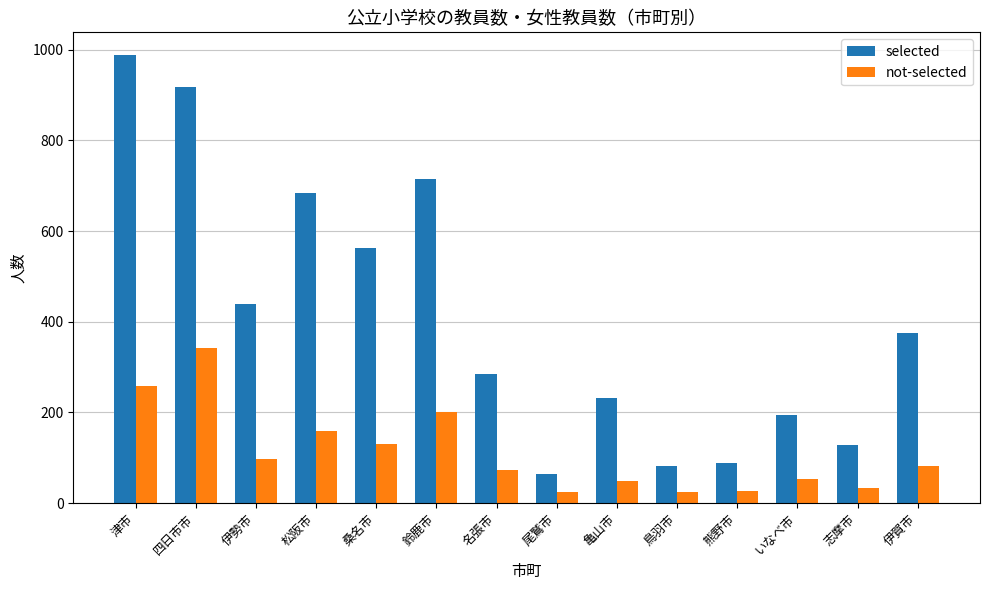

How many groups of bars are there?

14